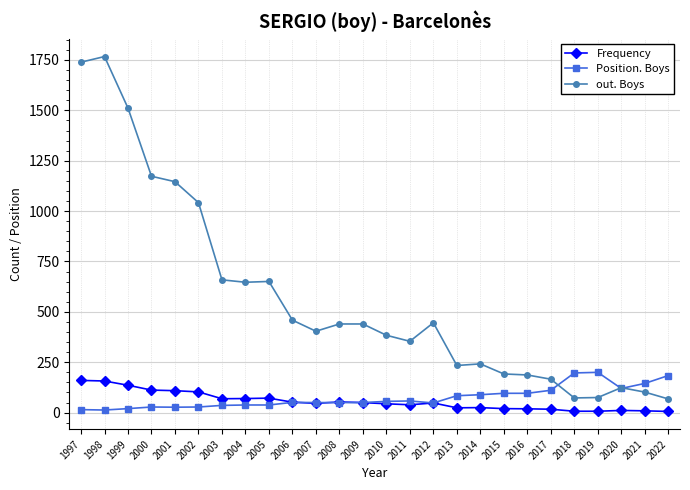

The out. Boys series shows 2797 at 1998. True or false?

False